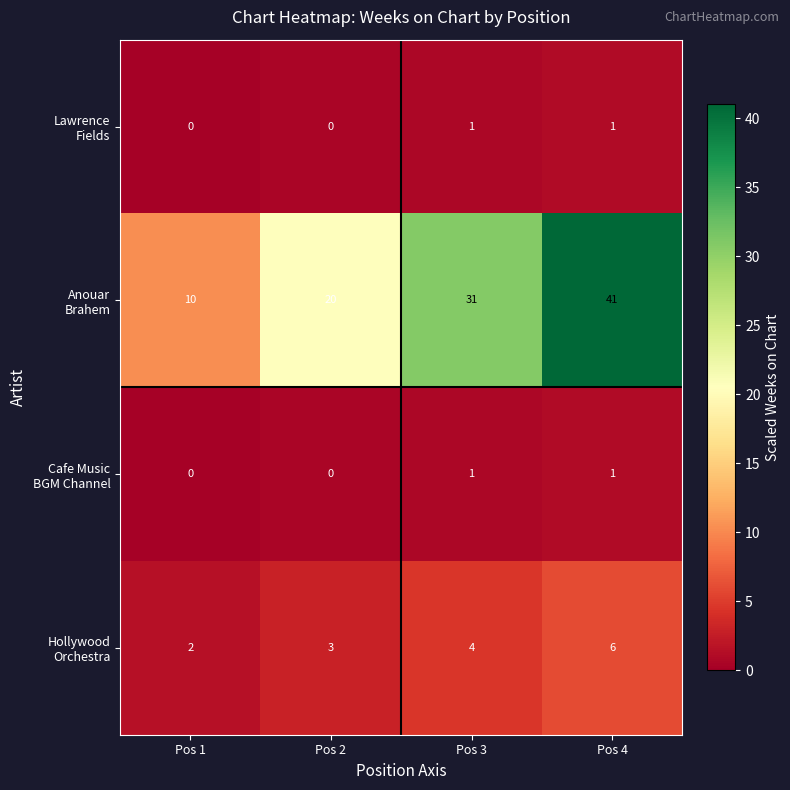

What is the total value across all series at Pos 3?

37